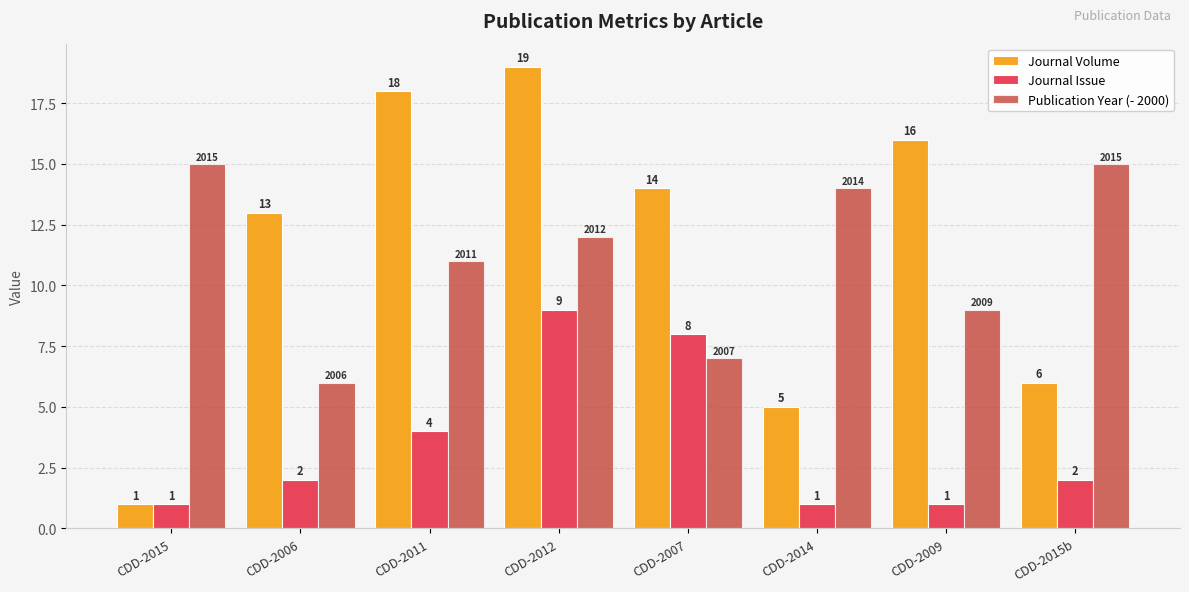

Where is Journal Volume nearest to the value 10?

CDD-2006